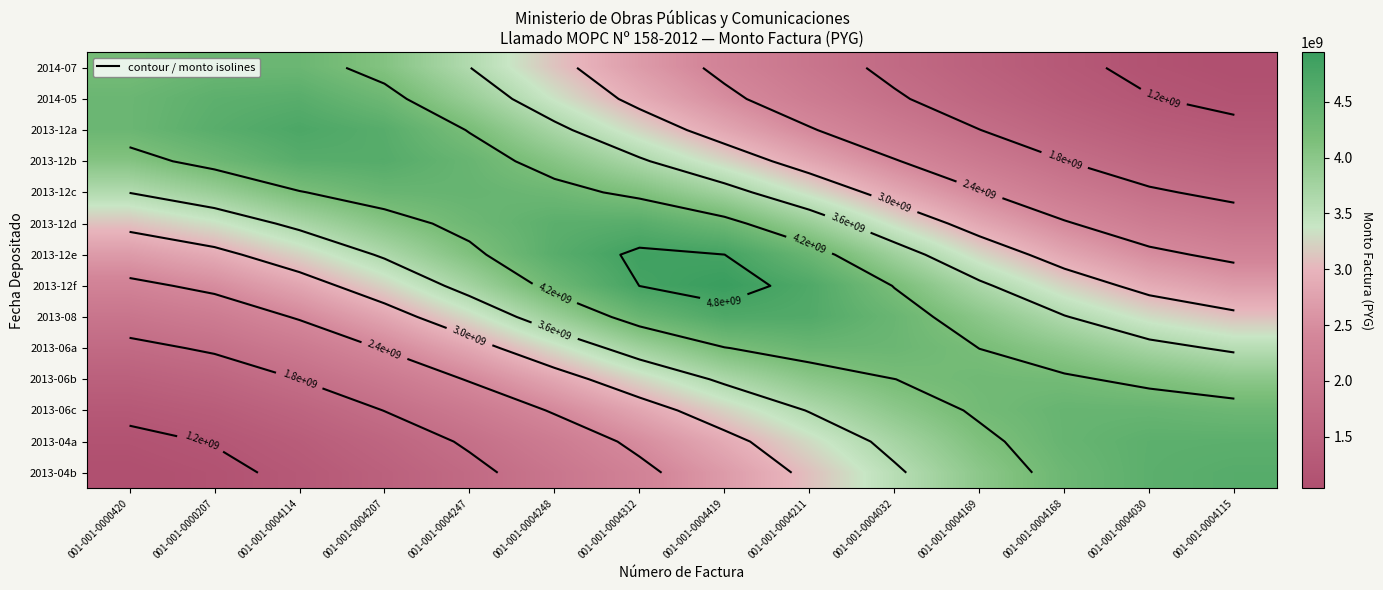

Is it true that 2013-04b equals 6132986581.8 at 001-001-0004032?

False